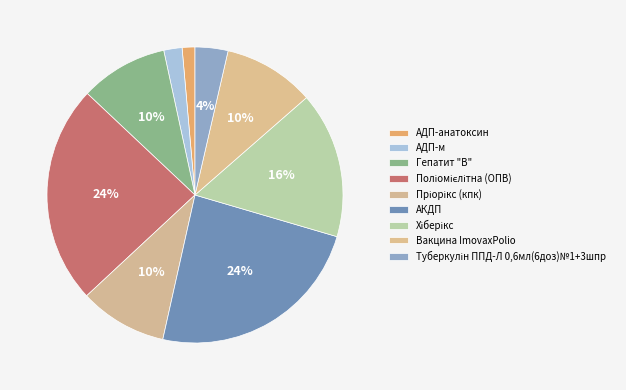

To the nearest percent, what is the average slice percentage?

11%